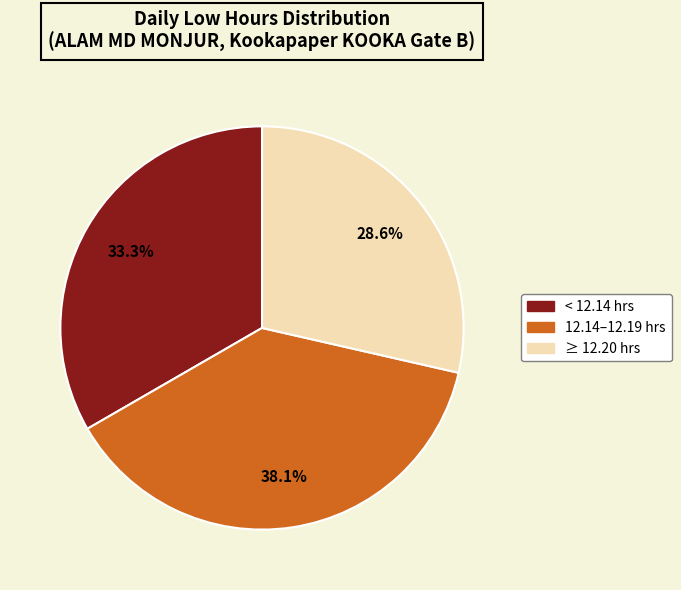

Does any single category account for the majority?

No